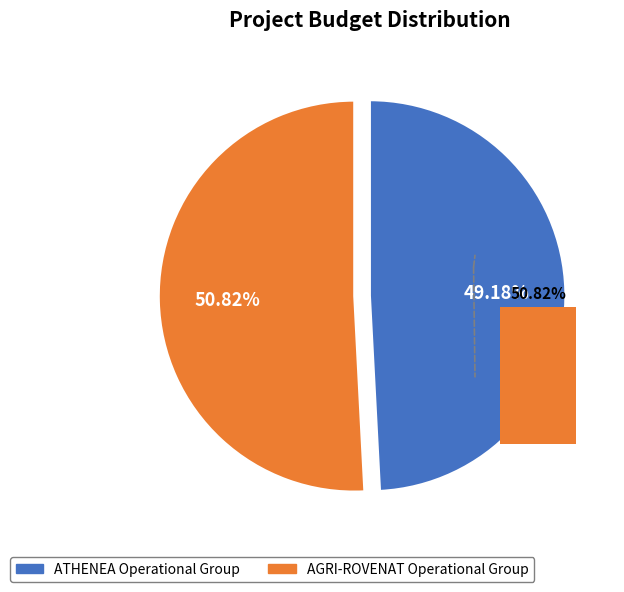

What is the ratio of the value at AGRI-ROVENAT Operational Group to the value at ATHENEA Operational Group?

1.0